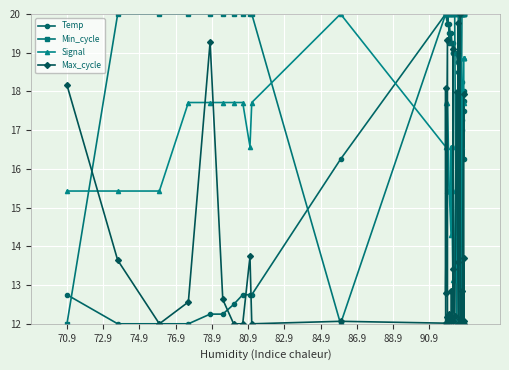

Does the chart display data point markers on the line(s)?

Yes